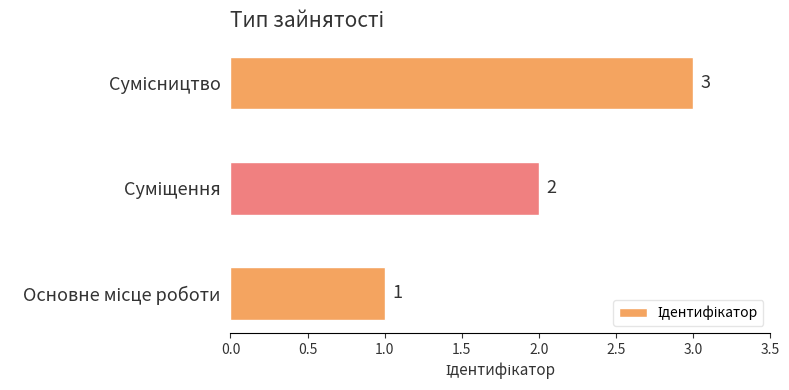

What is the sum of all values?

6